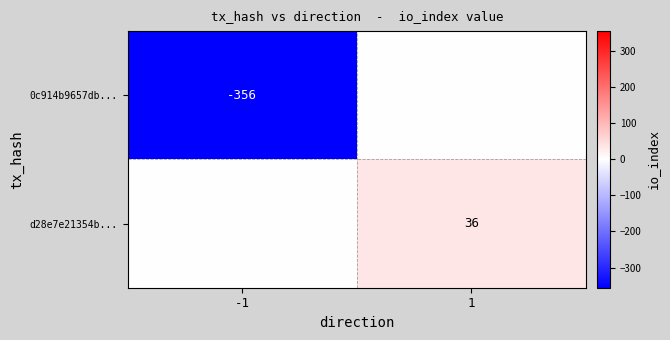

Between 1 and -1, which is larger?

1